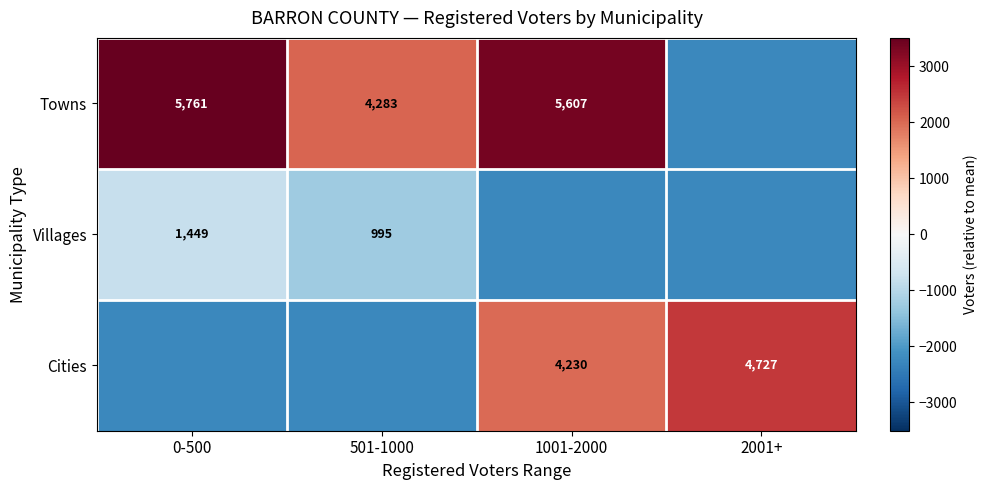

Is the value of Cities at 2001+ greater than the value of Towns at 1001-2000?

No